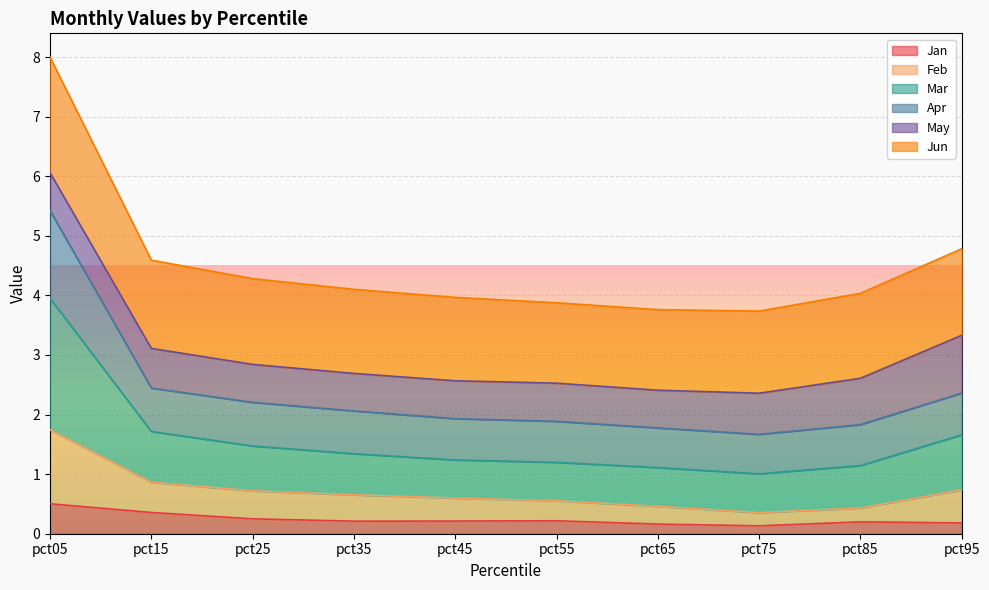

What is the average value of the Jan series?

0.2